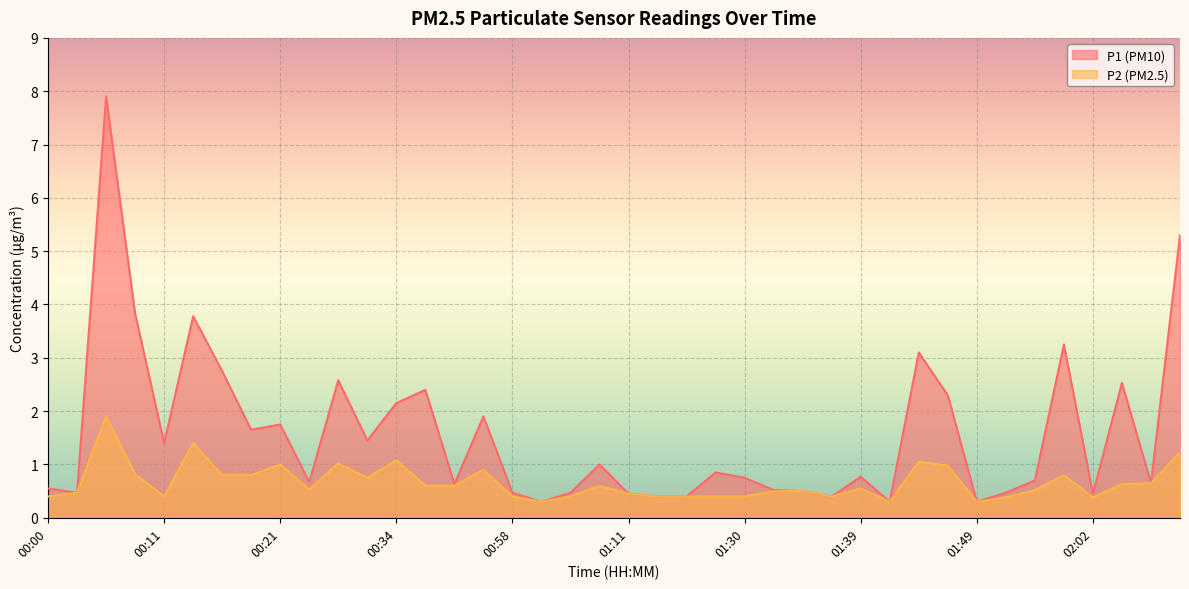

The P1 series shows 0.5 at 02:02. True or false?

True